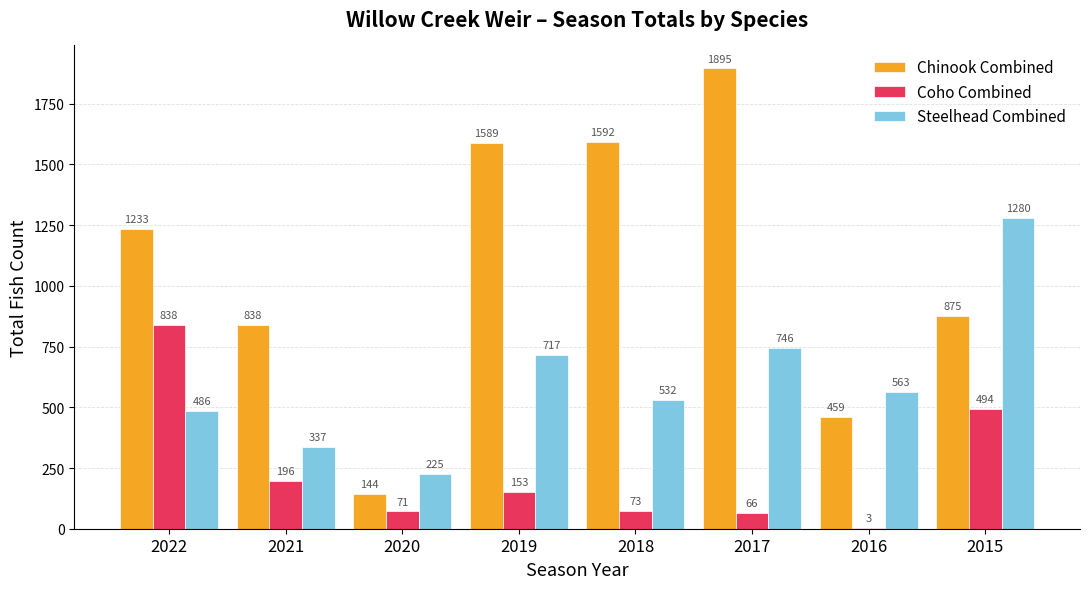

Which series has the widest spread of values?

Chinook Combined